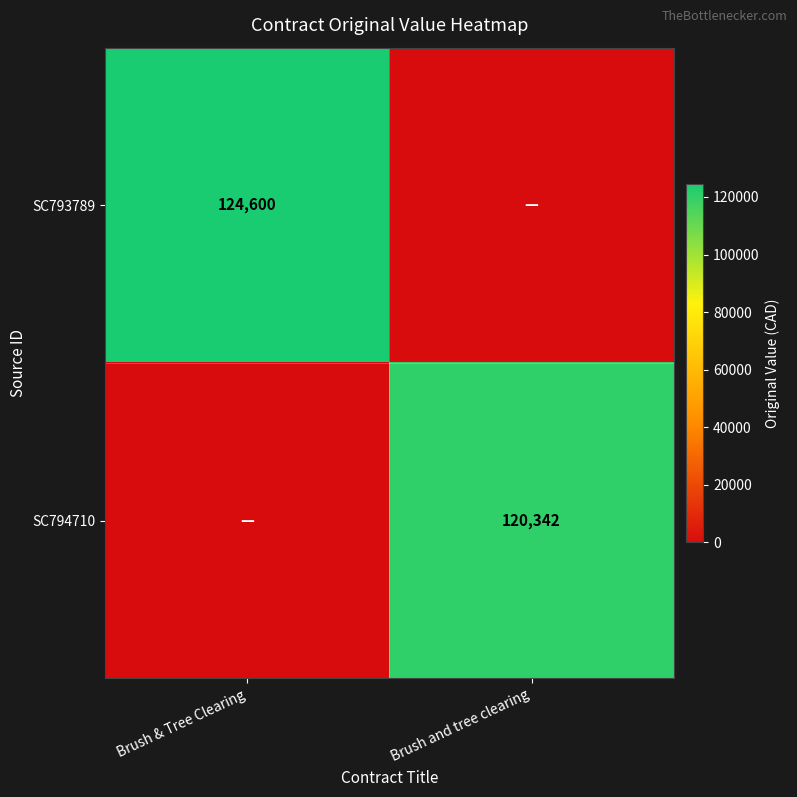

Is it true that SC793789 equals 84918 at Brush & Tree Clearing?

False